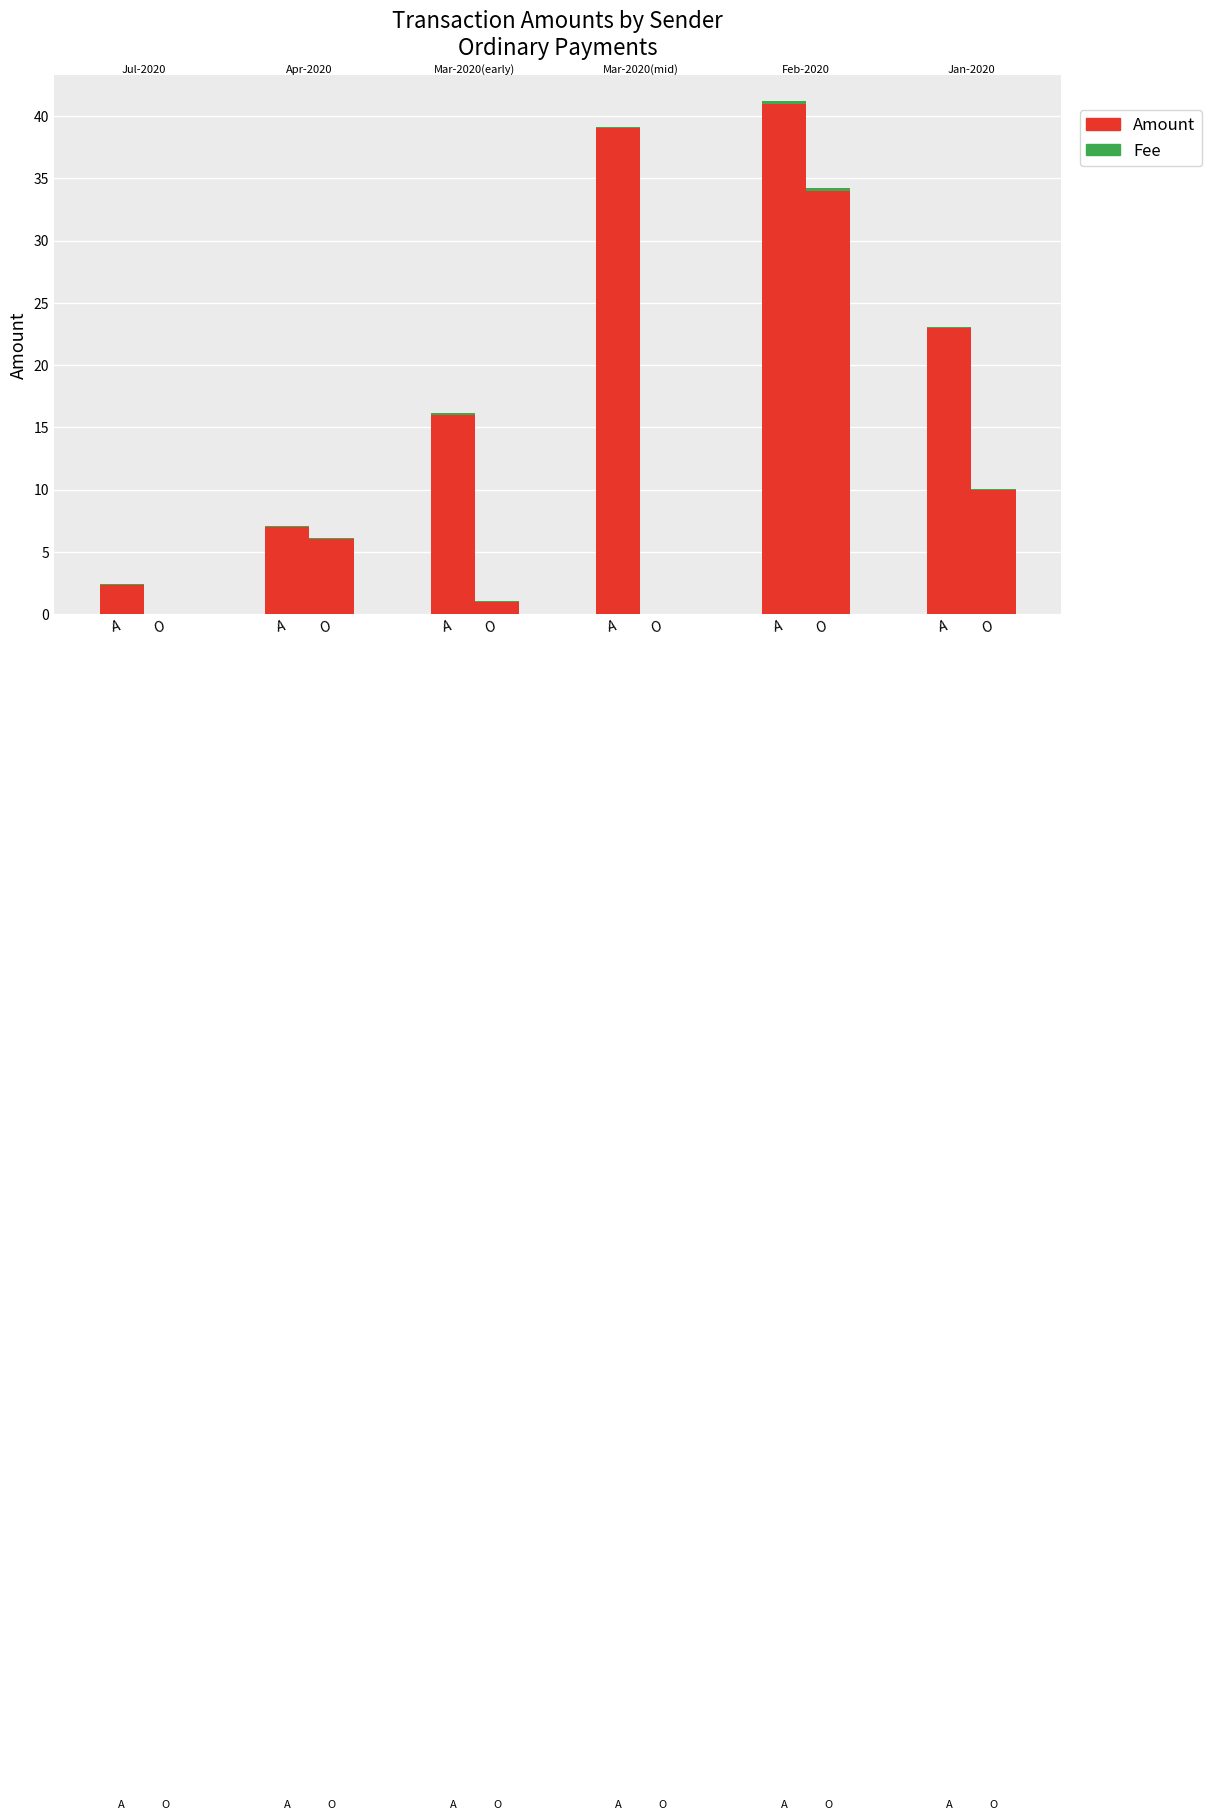

Count the Fee values in the range 0 to 1.

6